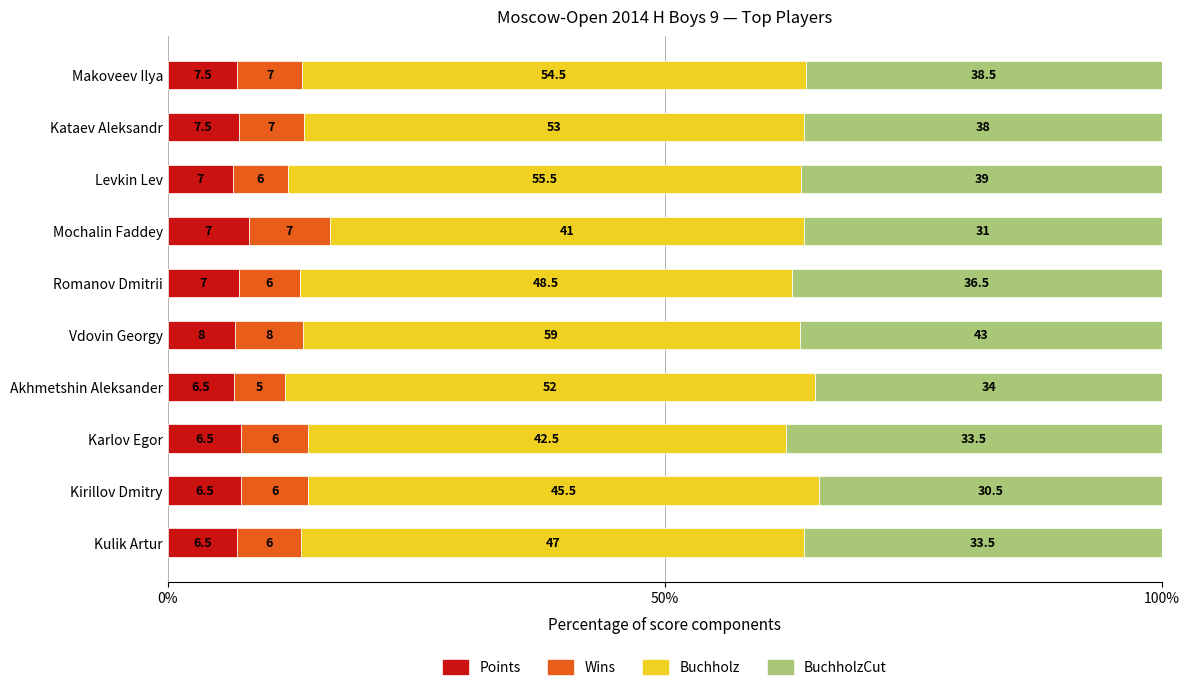

What is the value of the BuchholzCut bar at the 6th from the left?

36.4